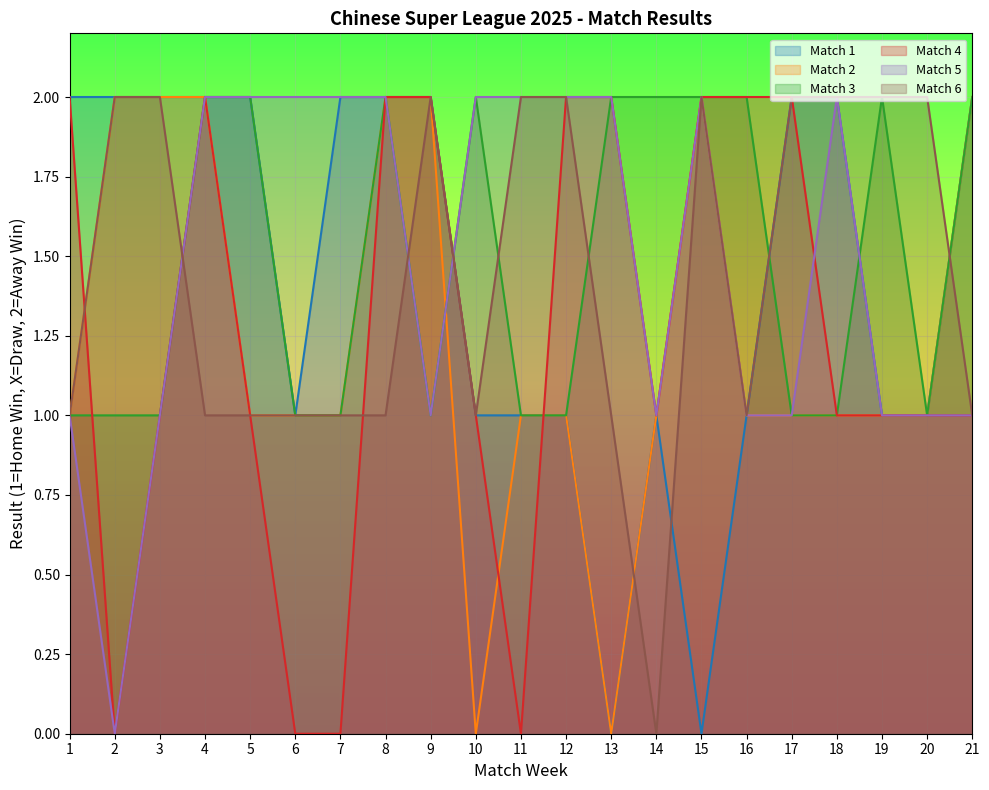

Which has a higher value, 16 or 21?

21